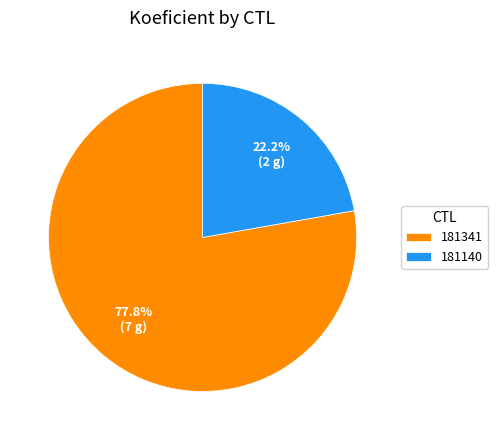

Which slice is the largest?

181341